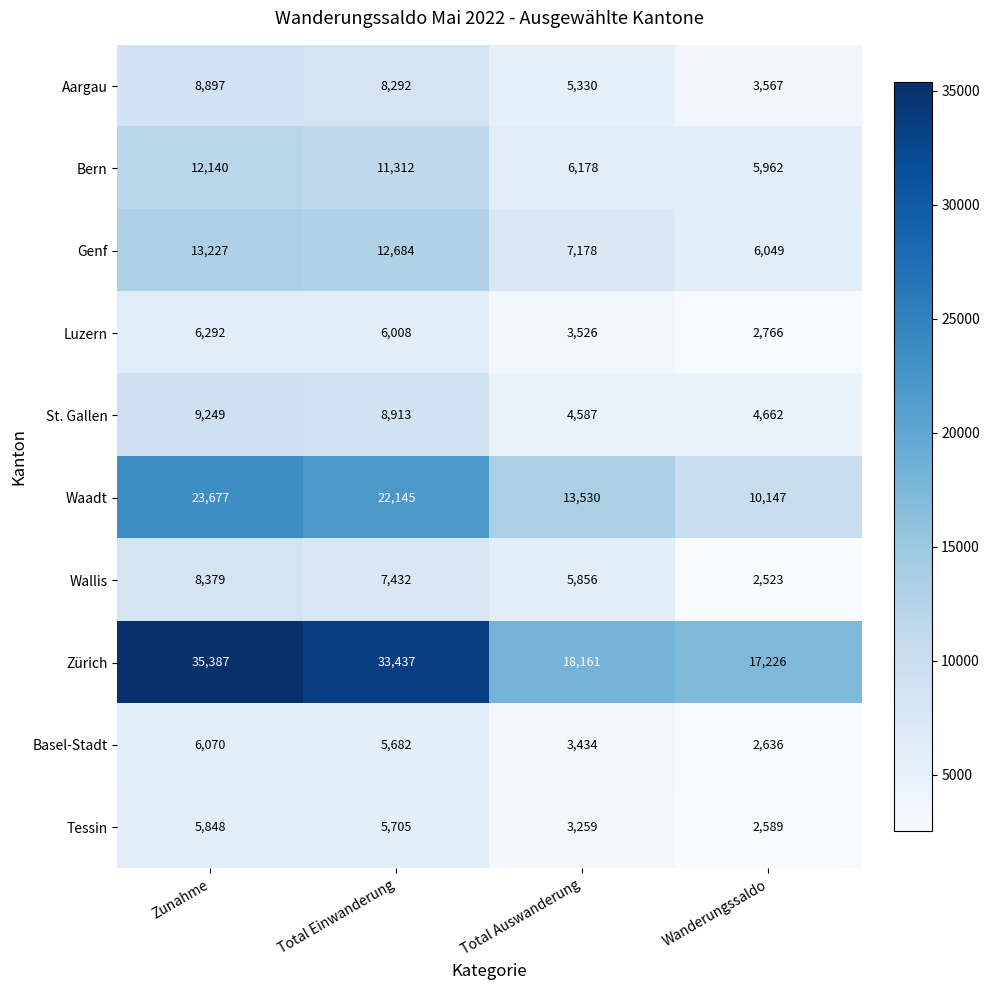

At how many categories does at least one series exceed 7584?

4